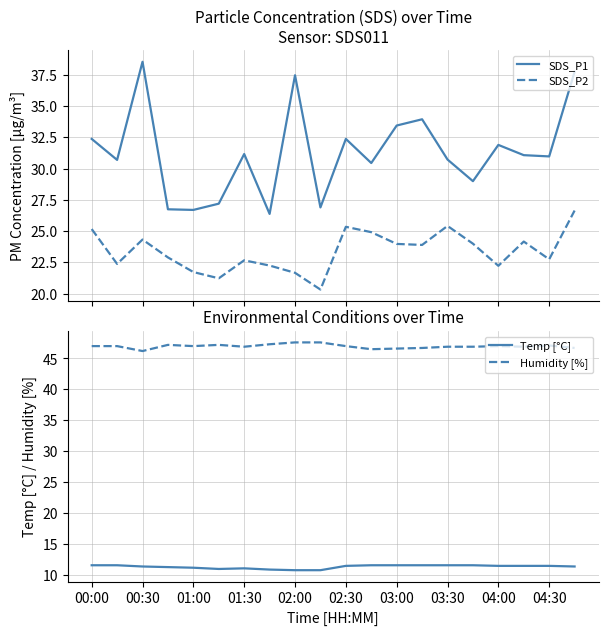

Count the number of categories in the chart.

20